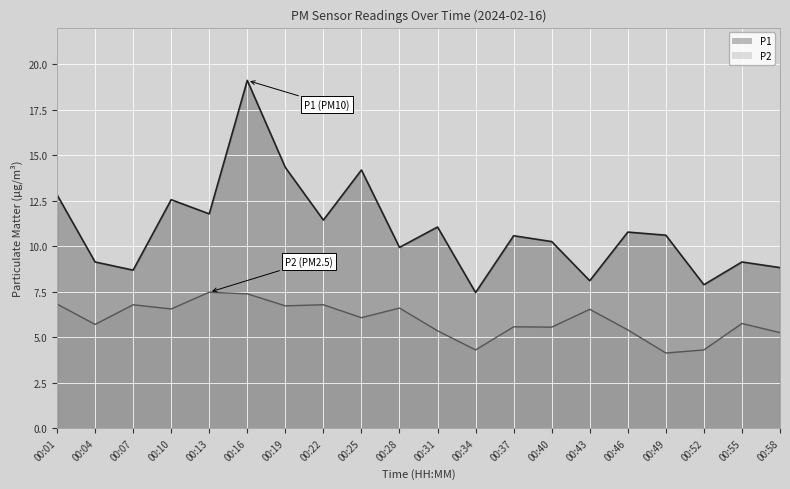

Reading left to right, what are all the values shown in this chart?

P1: 12.8	9.1	8.7	12.6	11.8	19.1	14.3	11.4	14.2	9.9	11.1	7.5	10.6	10.2	8.1	10.8	10.6	7.9	9.1	8.8
P2: 6.8	5.7	6.8	6.5	7.5	7.4	6.7	6.8	6.1	6.6	5.3	4.3	5.6	5.5	6.5	5.4	4.1	4.3	5.8	5.2